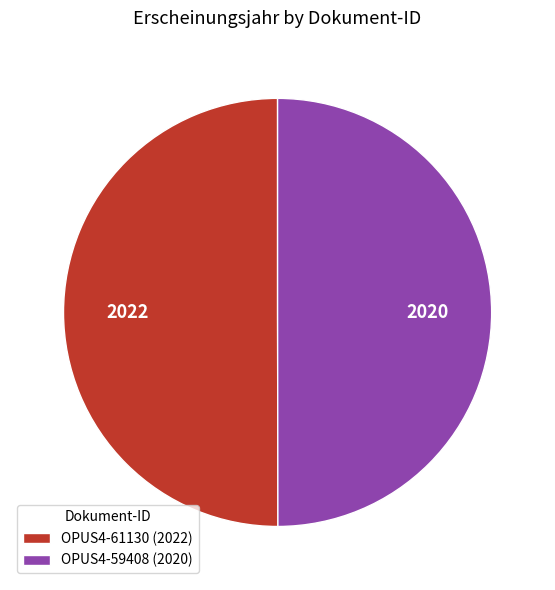

Approximately how many times larger is the value at OPUS4-59408 (2020) compared to OPUS4-61130 (2022)?

1.0